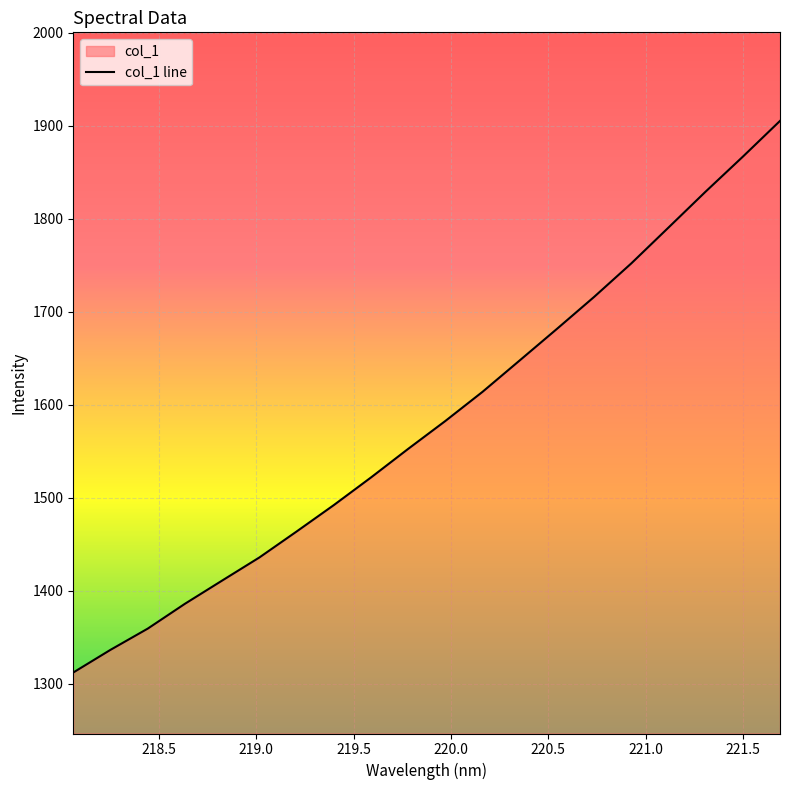

Reading left to right, list all the values displayed in this chart.

1312.0	1336.4	1359.2	1386.0	1410.9	1435.8	1463.7	1492.1	1521.8	1552.6	1582.6	1614.0	1647.7	1681.6	1716.0	1752.1	1790.6	1829.3	1866.8	1905.3